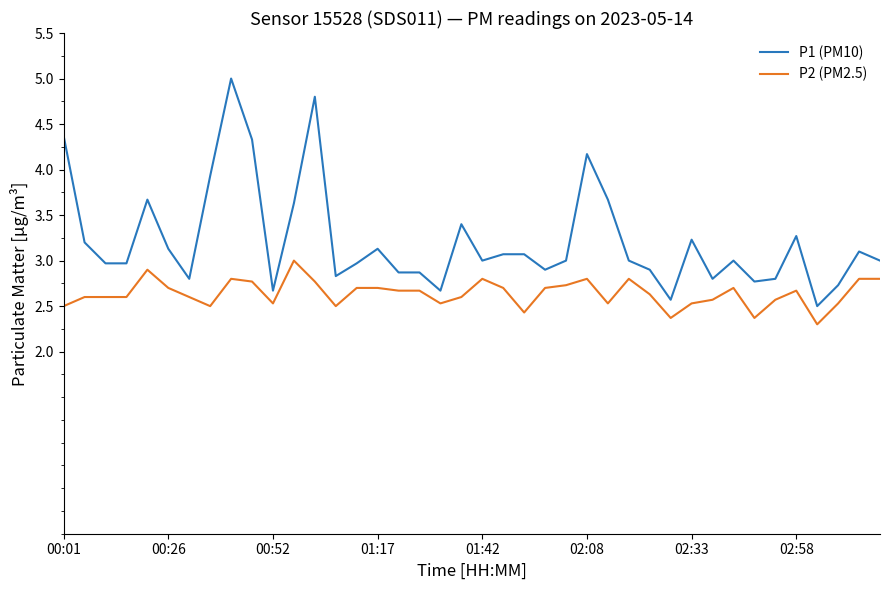

Which series has the largest total across all categories?

P1 (PM10)